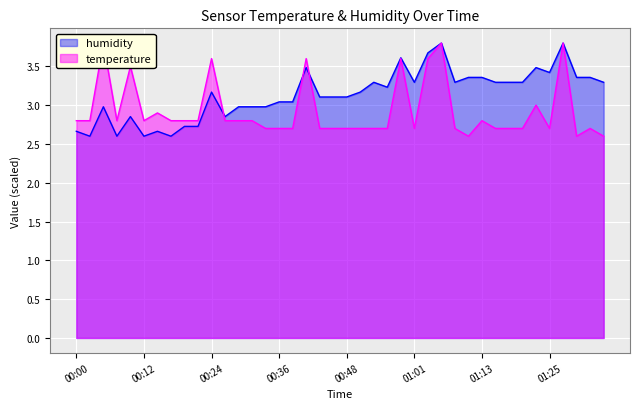

Which series changed the most between 00:41 and 00:56?

temperature